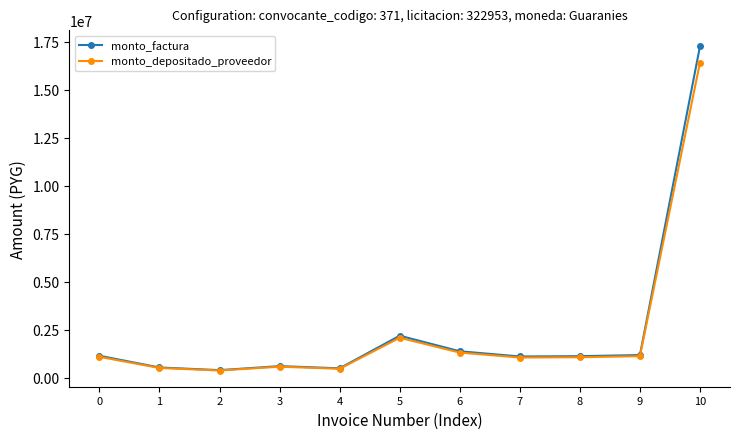

Is the value of monto_factura at 2 greater than the value of monto_depositado_proveedor at 9?

No